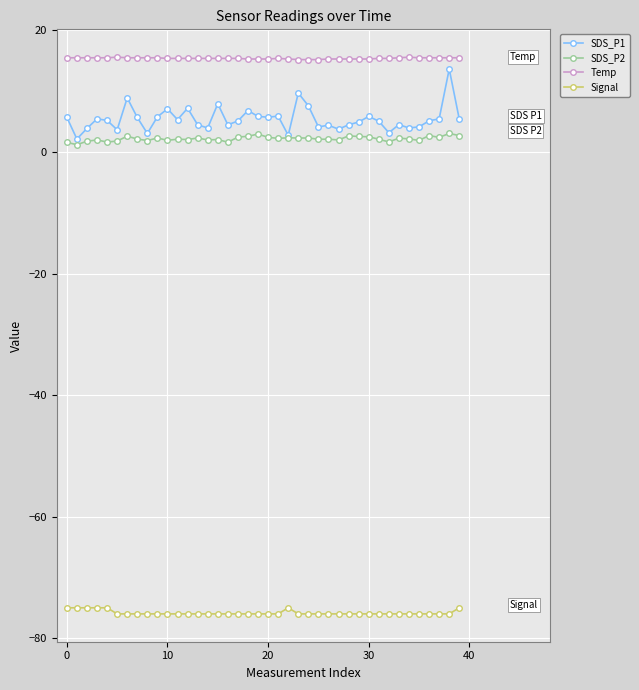

Which series has the largest range (max minus min)?

SDS_P1